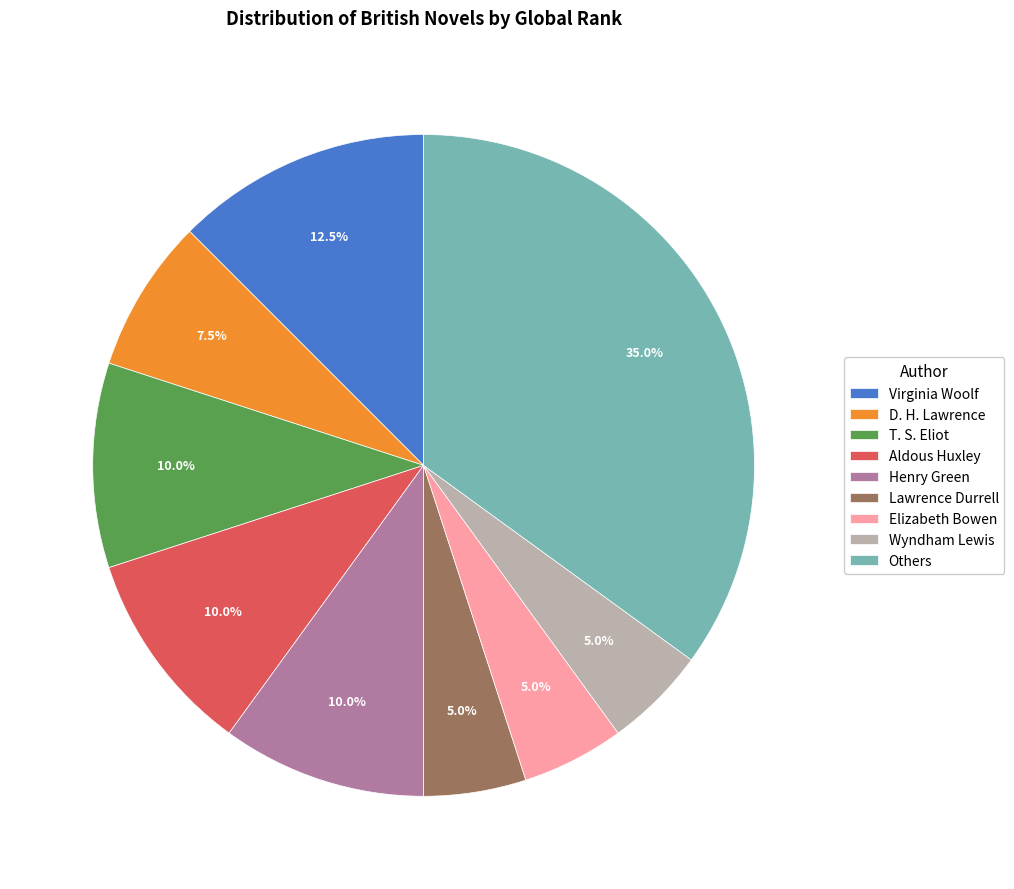

Approximately how many times larger is the value at Lawrence Durrell compared to T. S. Eliot?

0.5